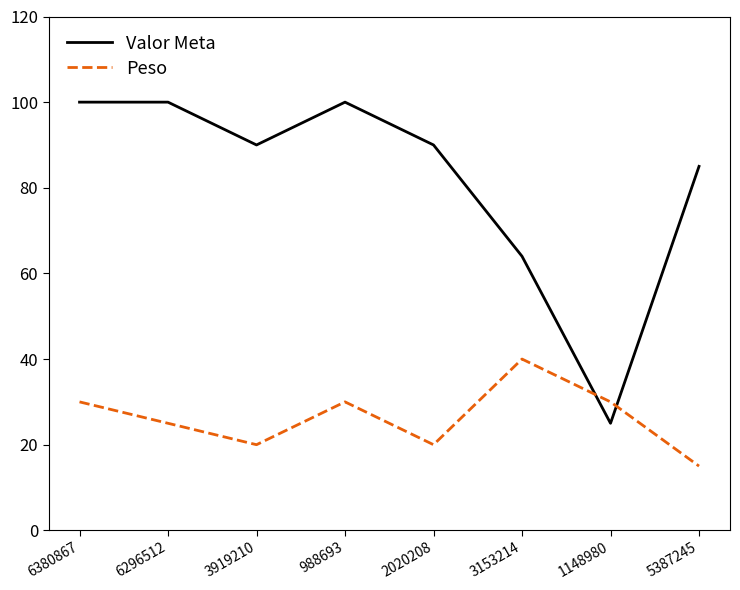

At how many categories does at least one series exceed 47?

7